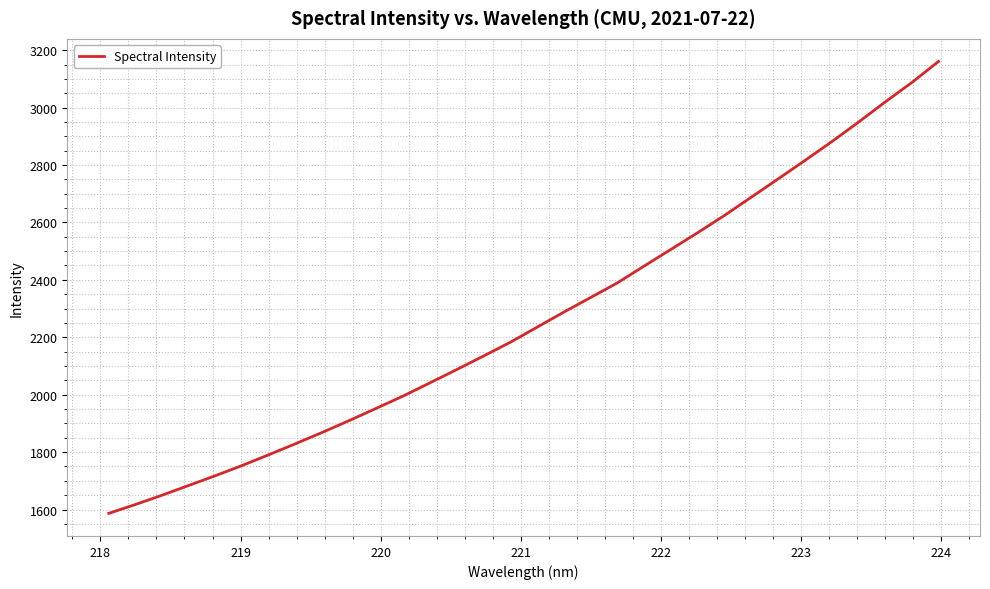

What is the greatest value displayed?

3160.7